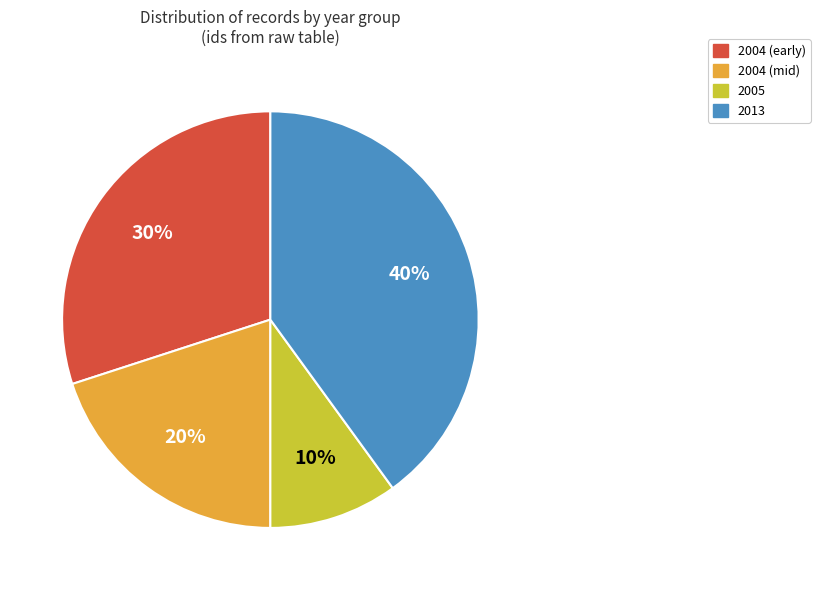

To the nearest percent, what is the average slice percentage?

25%